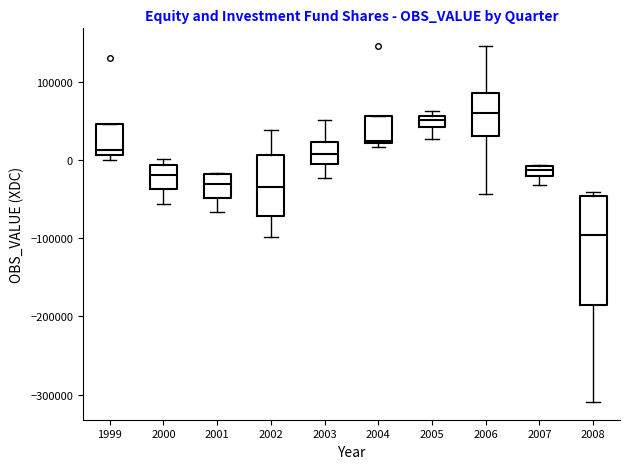

Which box has the lowest median line?

2008